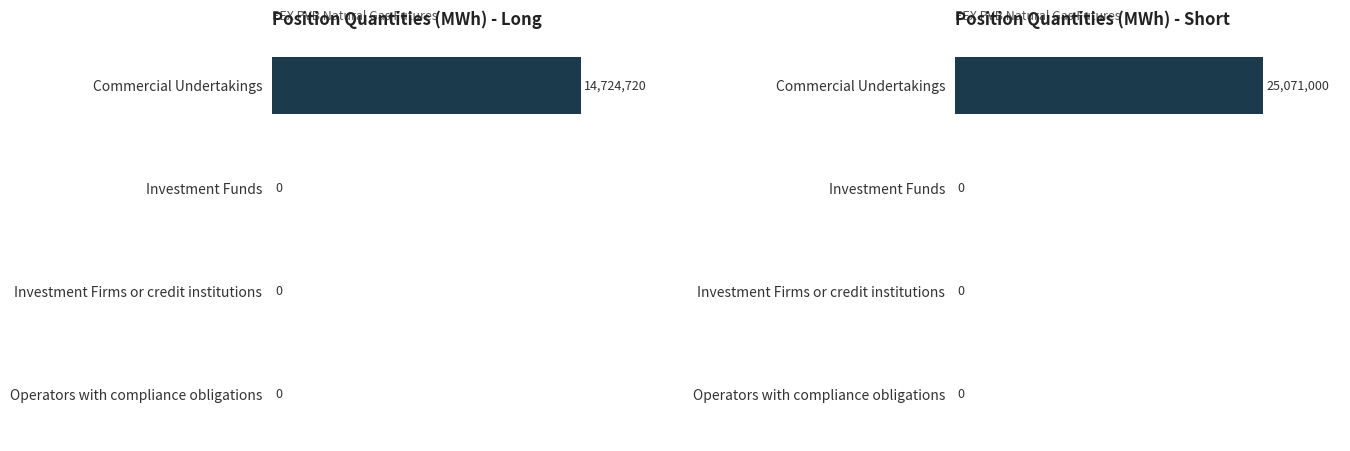

Rank the series by their average value, from lowest to highest.

Long, Short